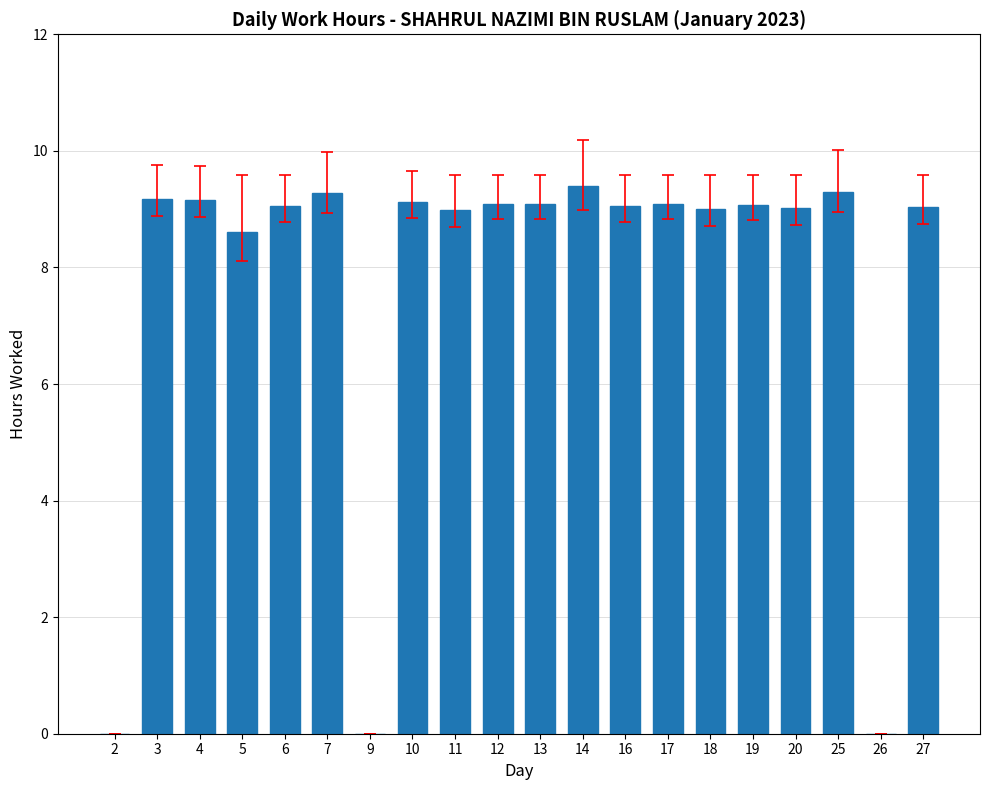

True or false: the data shows 9.1 at 13.

True